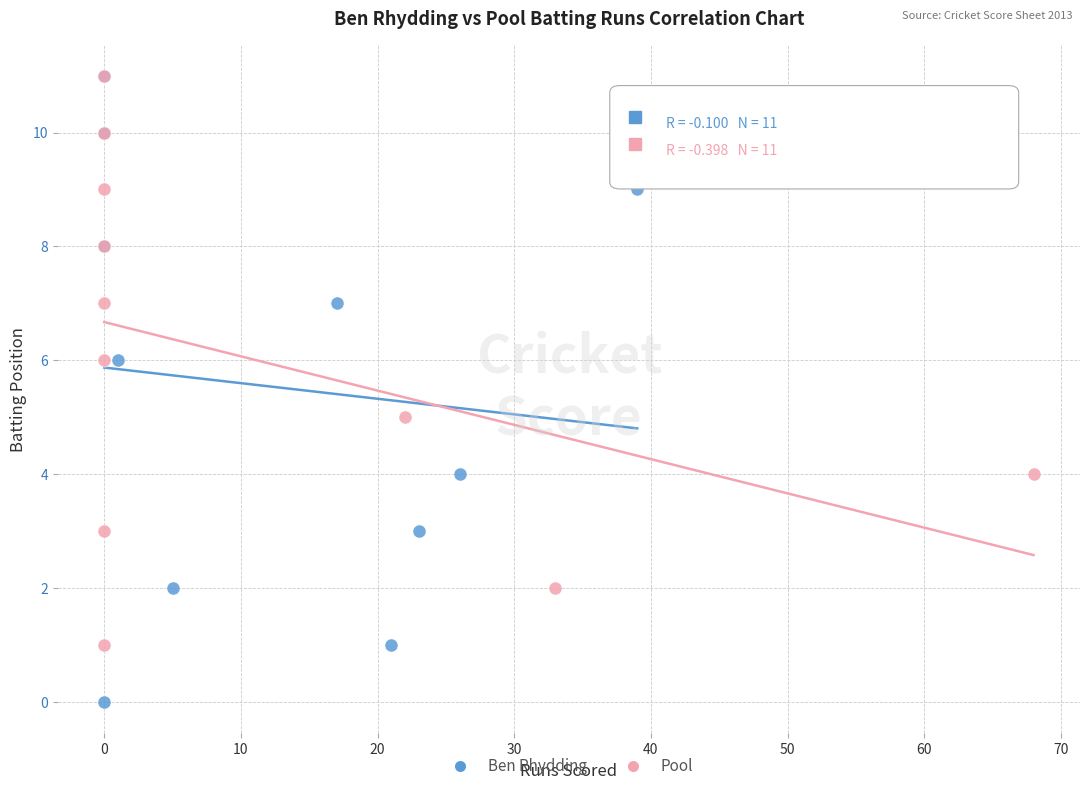

Which series has the largest Y range (max minus min)?

Ben Rhydding